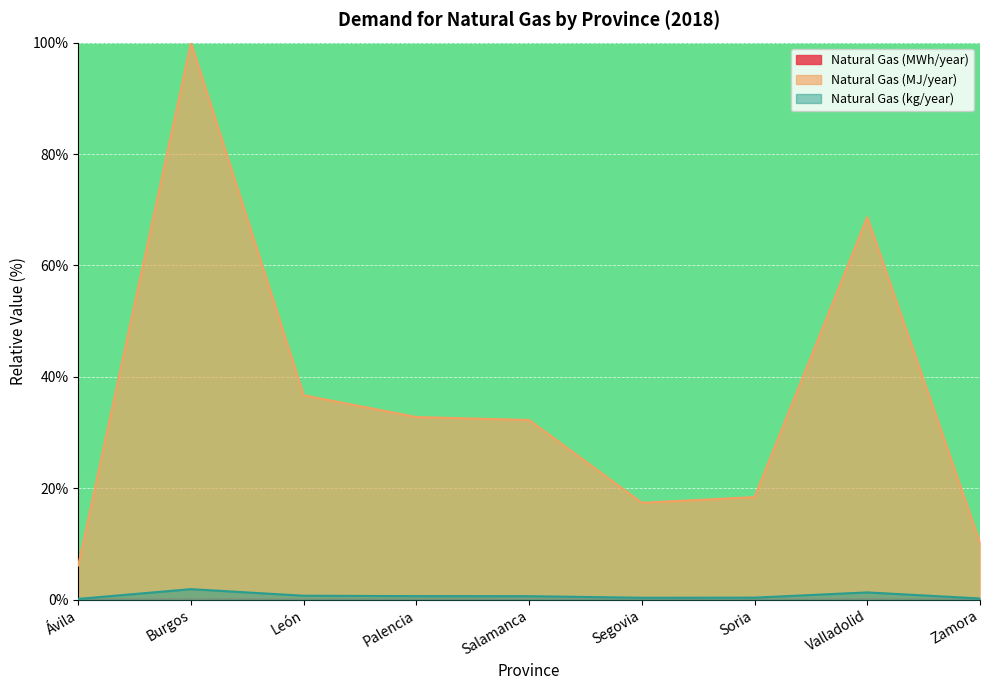

At how many categories does at least one series exceed 74?

1